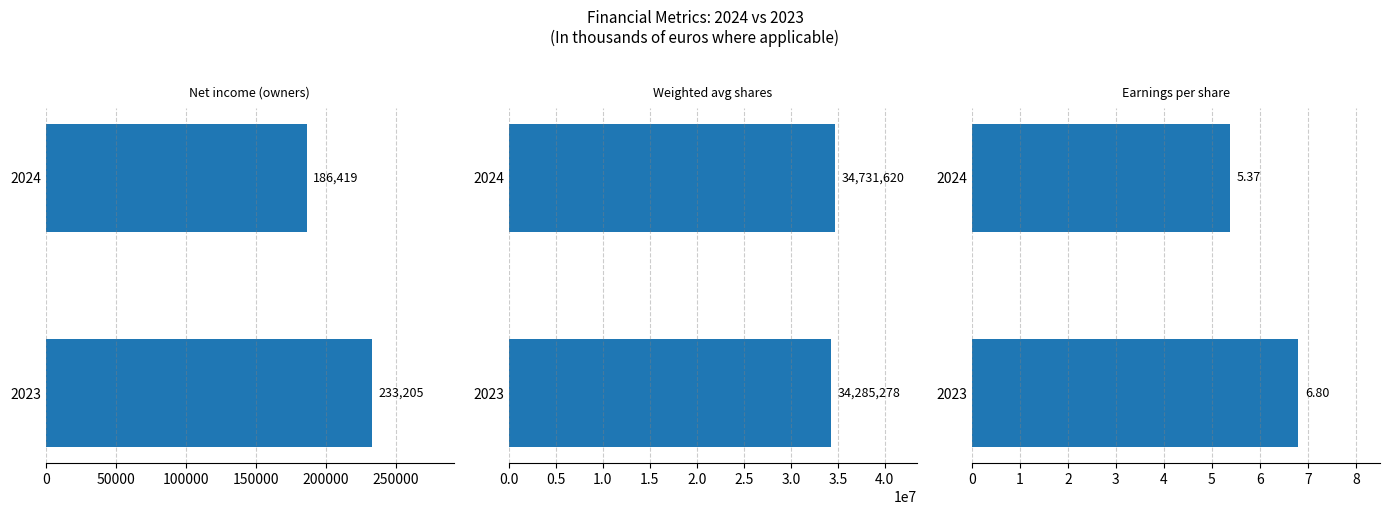

Is the value of 2024 at Earnings per share greater than the value of 2023 at Earnings per share?

No